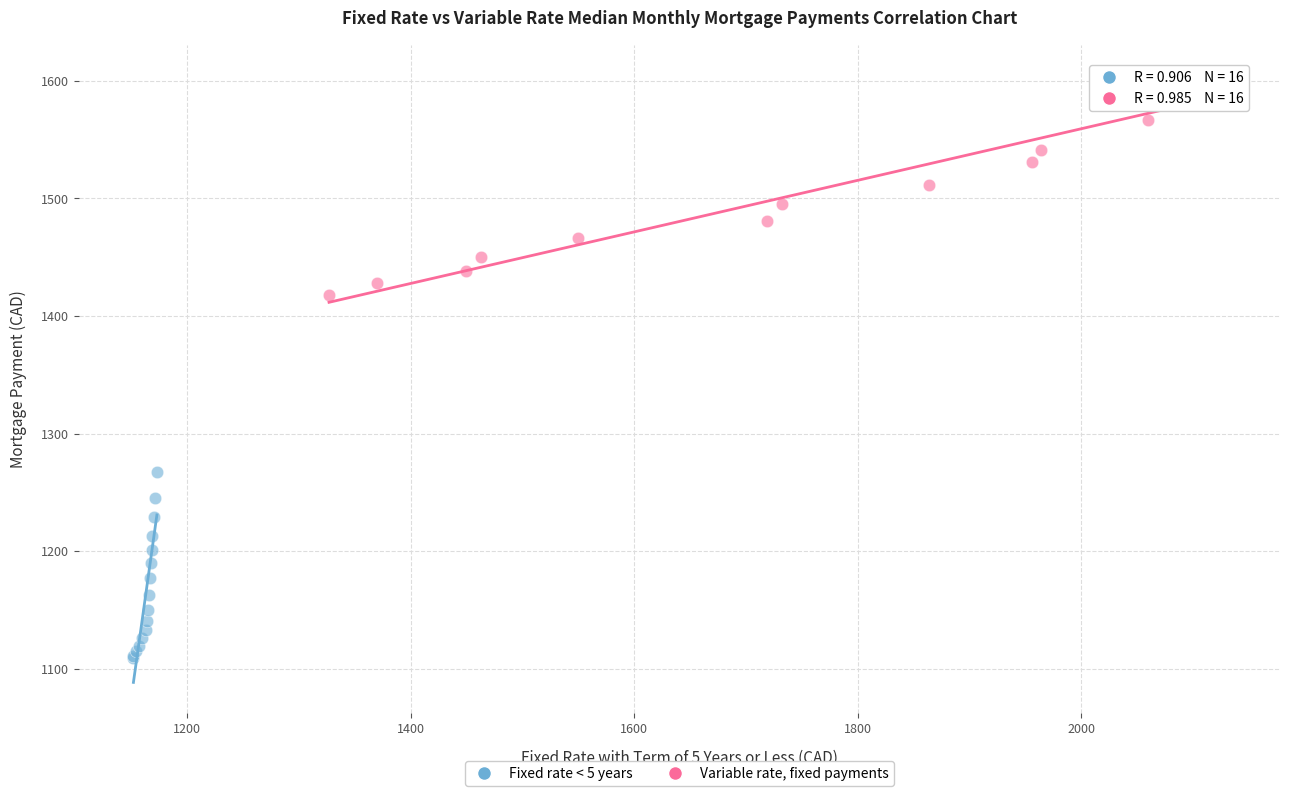

Which series contains the lowest Y value?

Fixed rate < 5 years